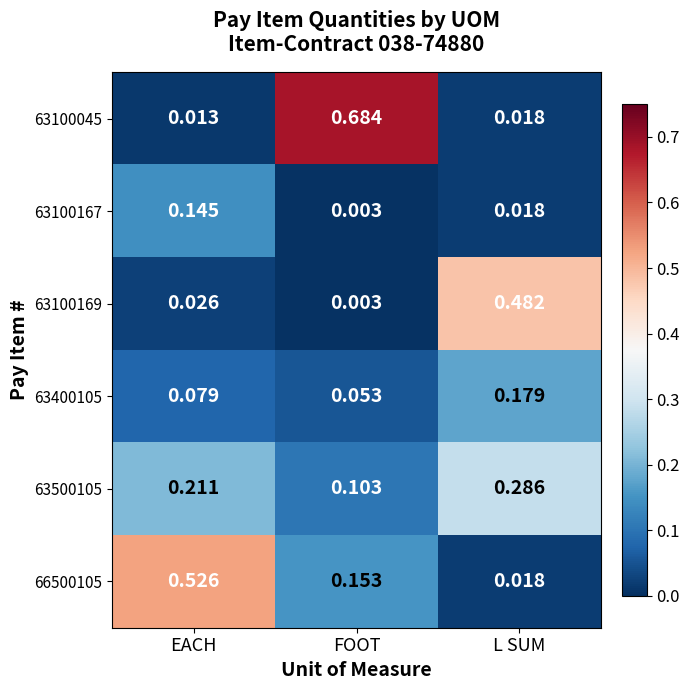

Is the value of 63400105 at L SUM greater than the value of 63100169 at L SUM?

No